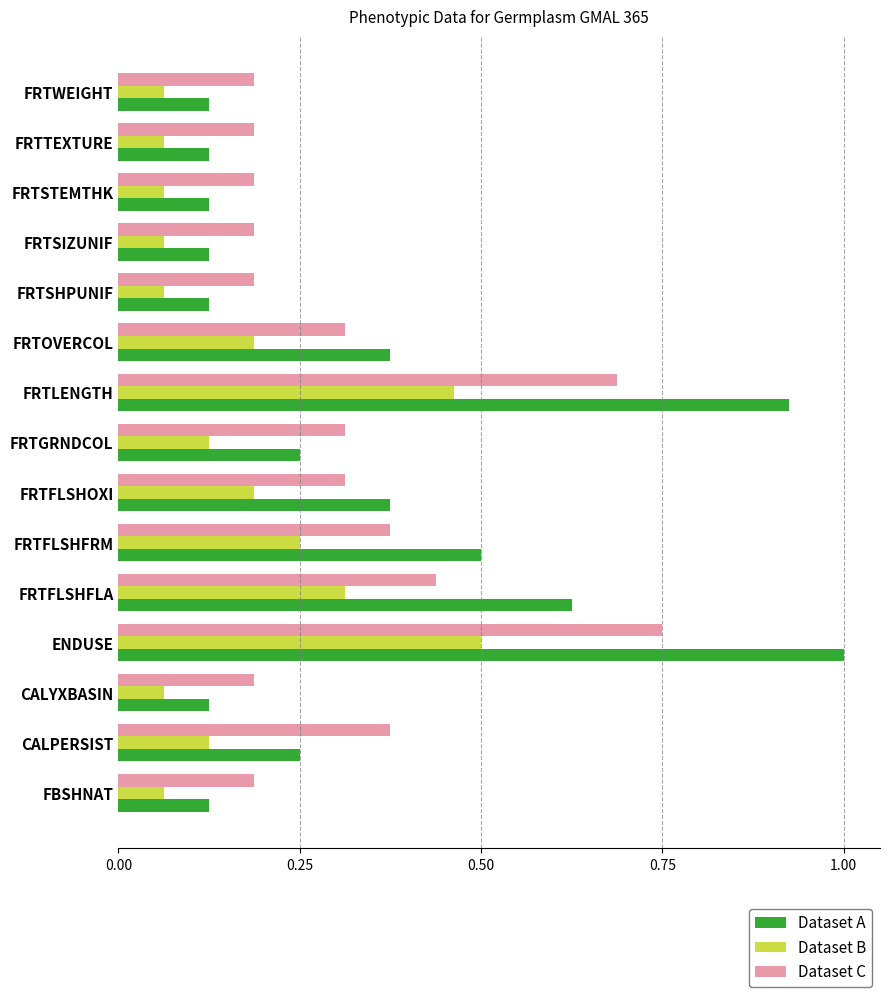

What are all the series names shown in the legend?

Dataset A, Dataset B, Dataset C